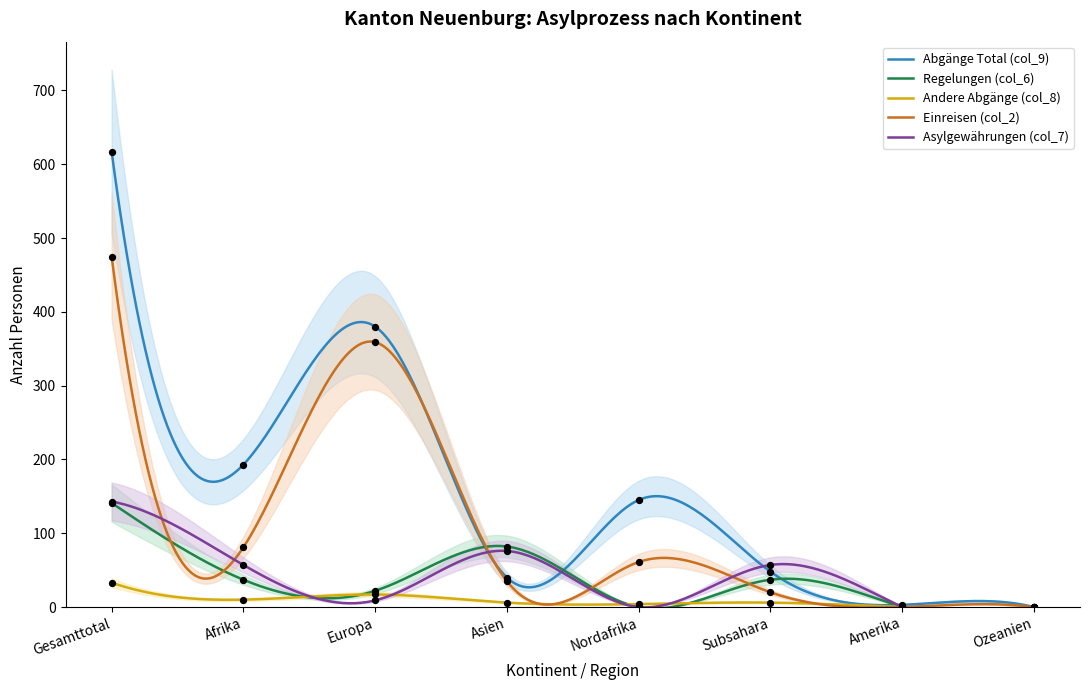

Which series has the largest total across all categories?

Abgänge Total (col_9)